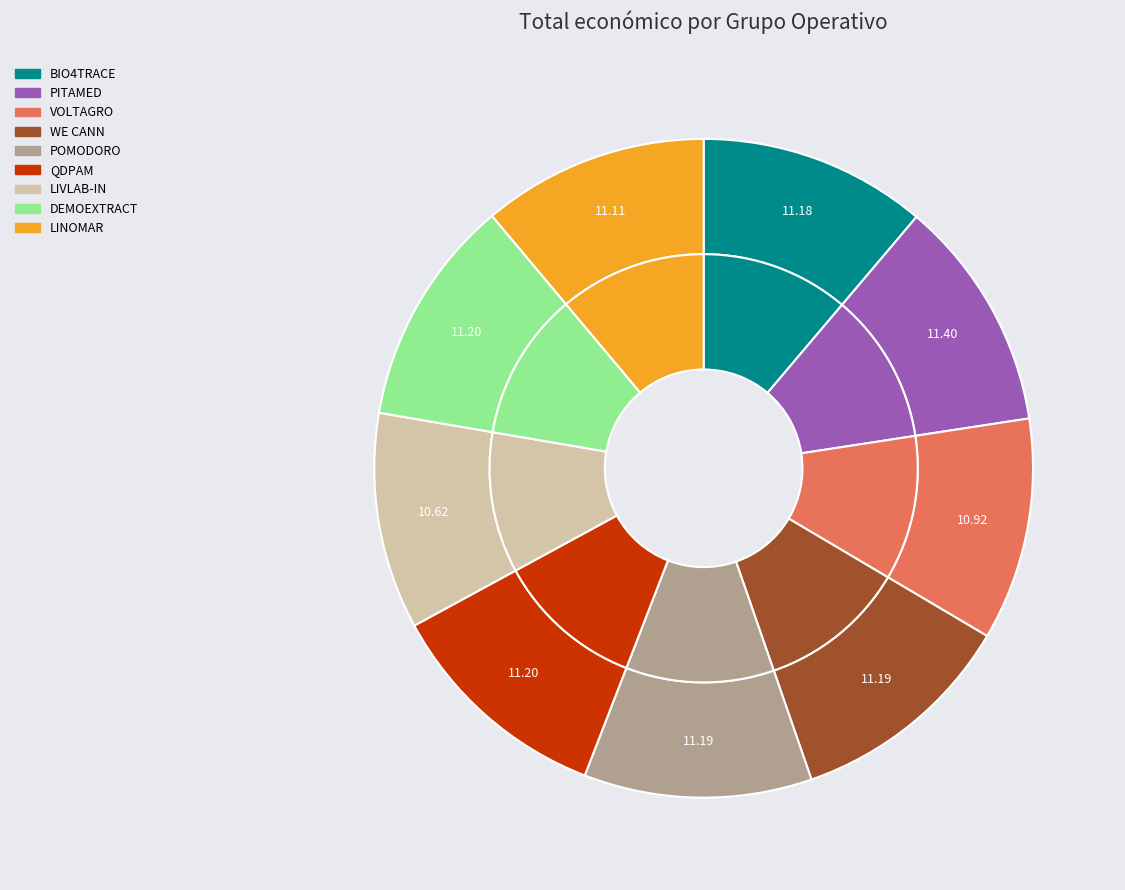

Is there any slice that represents more than half of the pie?

No